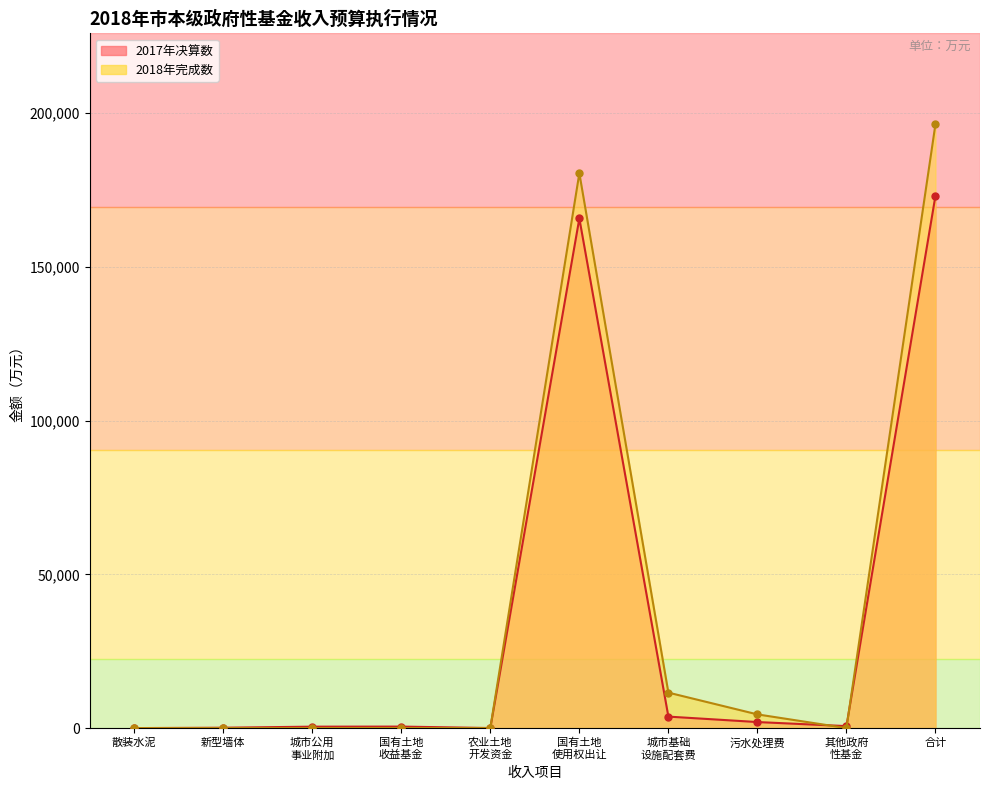

Between 国有土地 收益基金 and 城市基础 设施配套费, which series saw the biggest shift?

2018年完成数